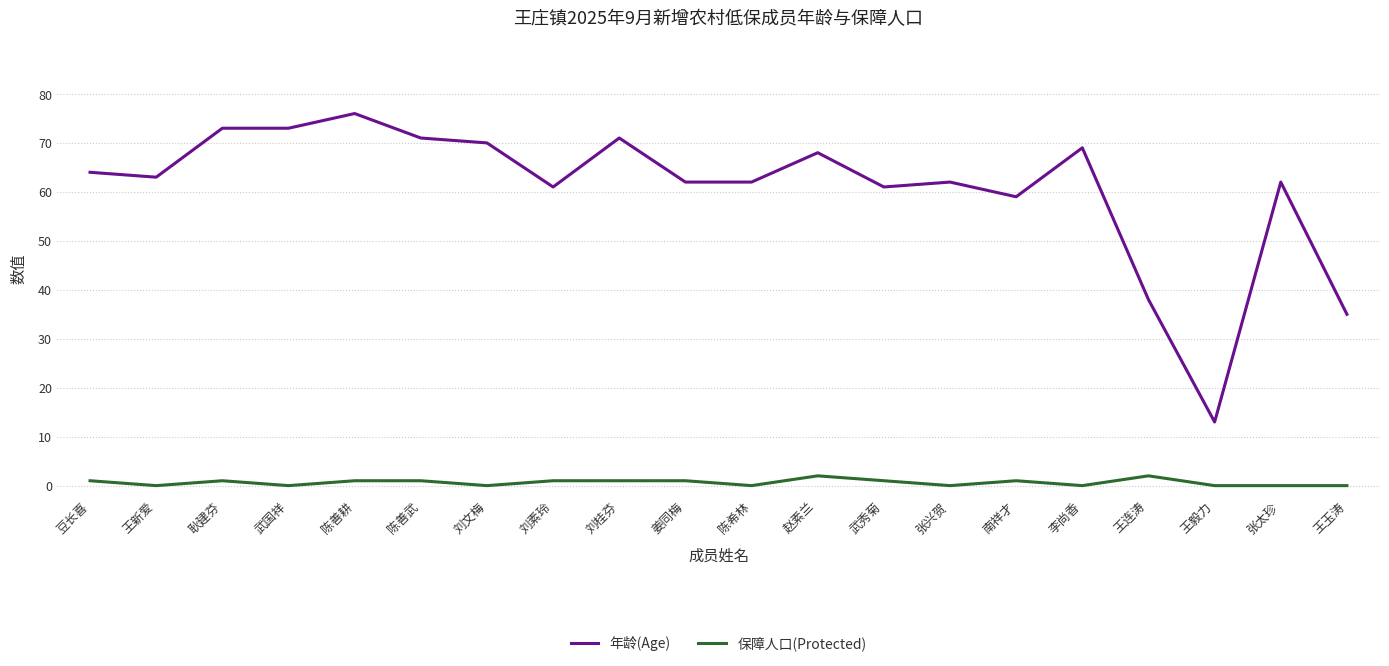

What is the approximate value of 年龄(Age) at 张兴贺, to the nearest 5?

60